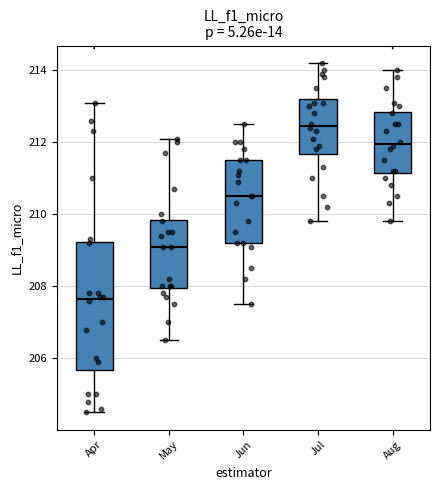

Reading left to right, read every box against the y-axis: the position of its median line, the range the box covers, and the ends of its whiskers. The values are not printed on the chart, so give them approximately, as read against the axis.

Apr: median 207.6, box 205.6 to 209.2, whiskers 204.6 to 213.2
May: median 209.2, box 208.0 to 209.8, whiskers 206.6 to 212.2
Jun: median 210.6, box 209.2 to 211.6, whiskers 207.6 to 212.6
Jul: median 212.4, box 211.6 to 213.2, whiskers 209.8 to 214.2
Aug: median 212.0, box 211.2 to 212.8, whiskers 209.8 to 214.0